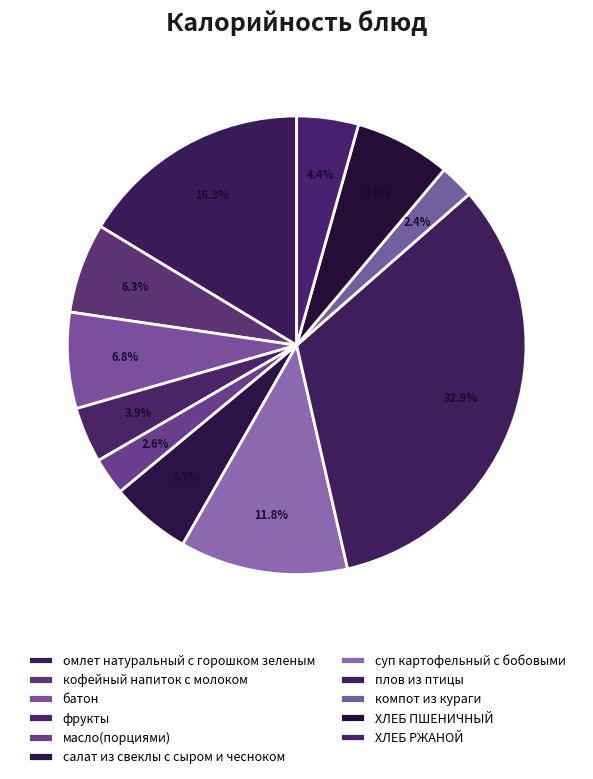

To the nearest percent, what portion does кофейный напиток с молоком represent?

6%